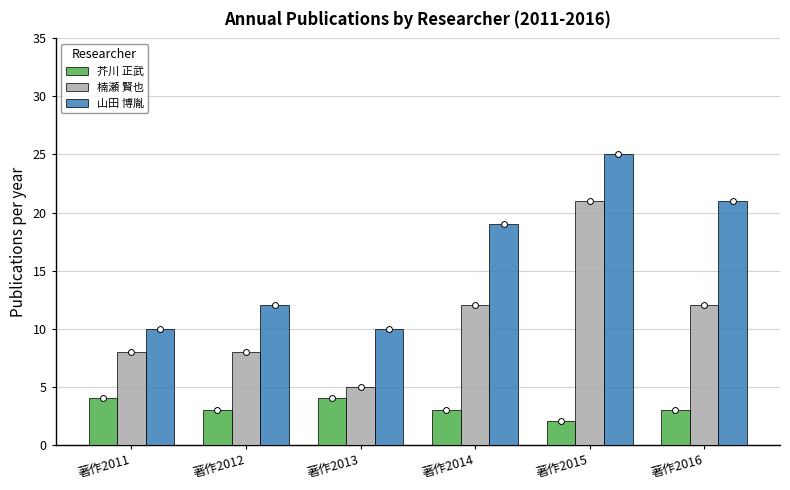

Which series contains the lowest Y value?

芥川 正武